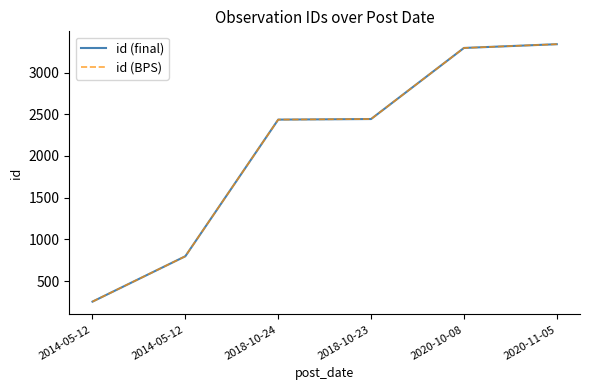

At how many categories does at least one series exceed 1740?

4